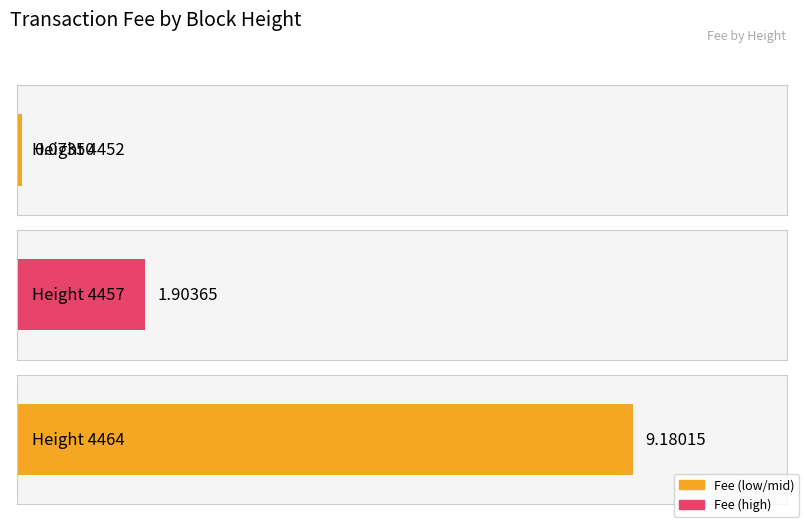

At which label does the data first exceed 1?

4457